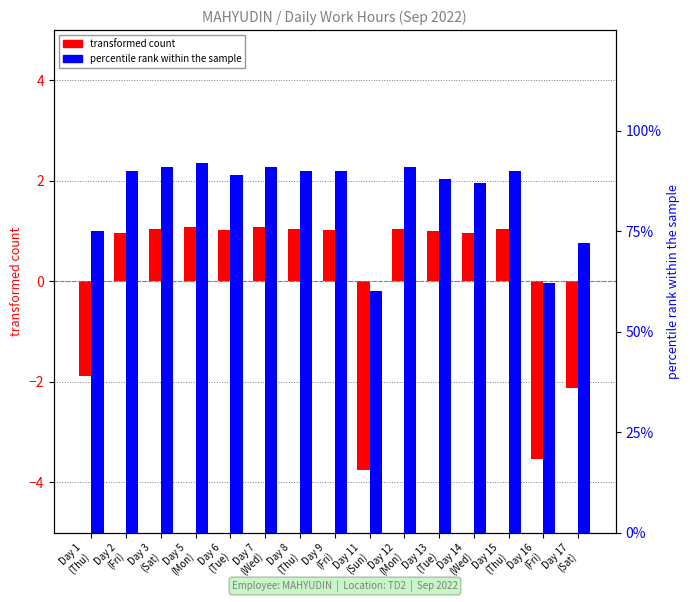

What is the total value across all series at Day 7
(Wed)?

2.0